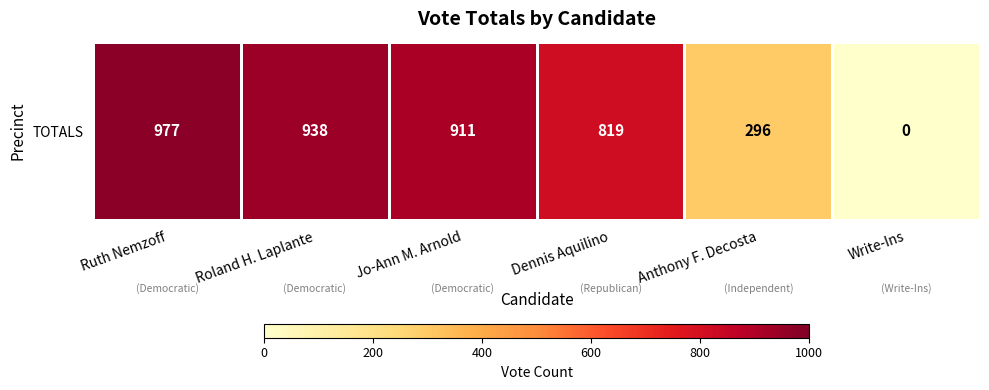

How many data points does each series have?

6